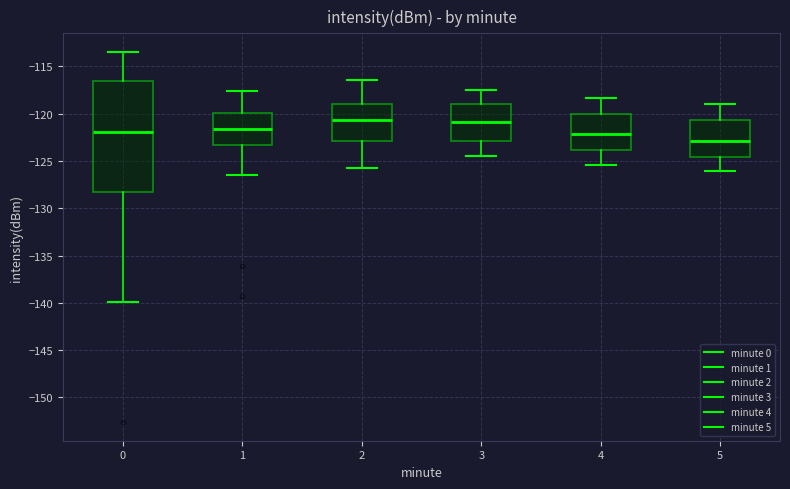

Comparing the boxes themselves (not the whiskers), which one is the tallest?

0